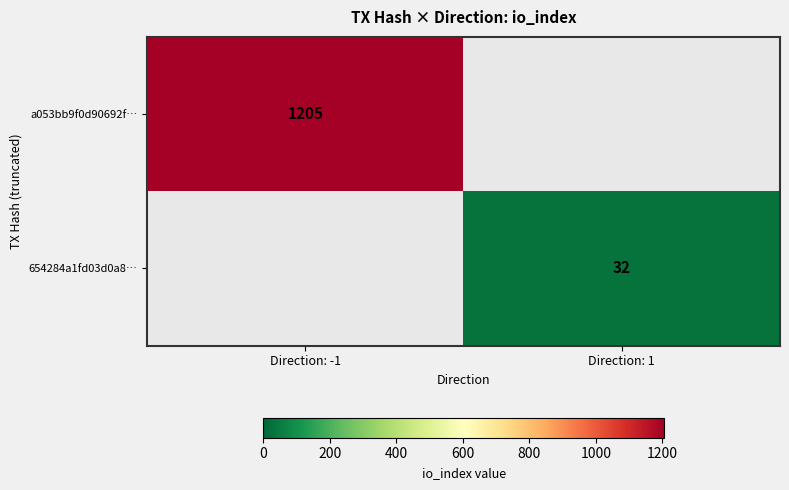

What is the spread (max minus min) of values at Direction: 1?

32